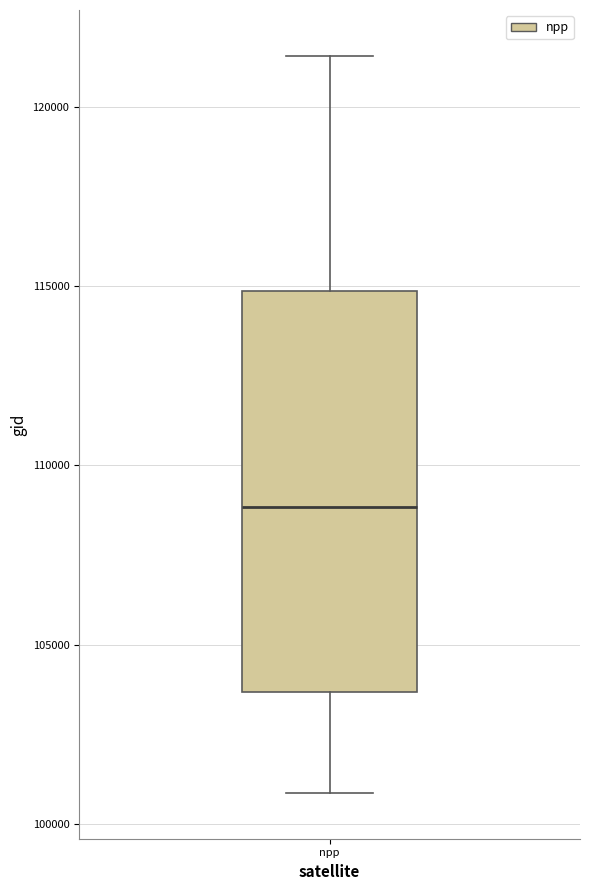

Where does the median line of the box for npp sit on the y-axis? The values are not printed on the chart, so give them approximately, as read against the axis.

109000